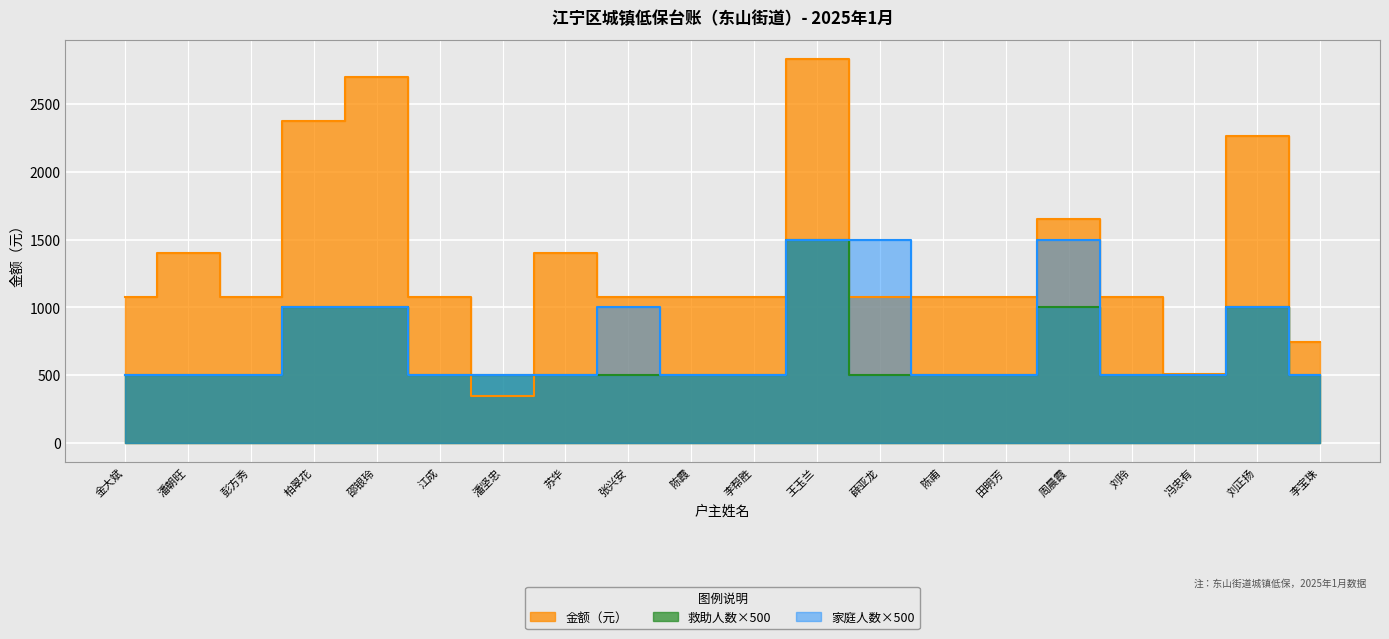

Rank the categories by 家庭 人数 value from highest to lowest.

王玉兰, 薛亚龙, 周晨霞, 柏翠花, 邵银玲, 张兴安, 刘正扬, 金大斌, 潘朝旺, 彭方秀, 江成, 潘坚忠, 苏华, 陈霞, 李帮胜, 陈甫, 田明芳, 刘玲, 冯忠有, 李宝珠